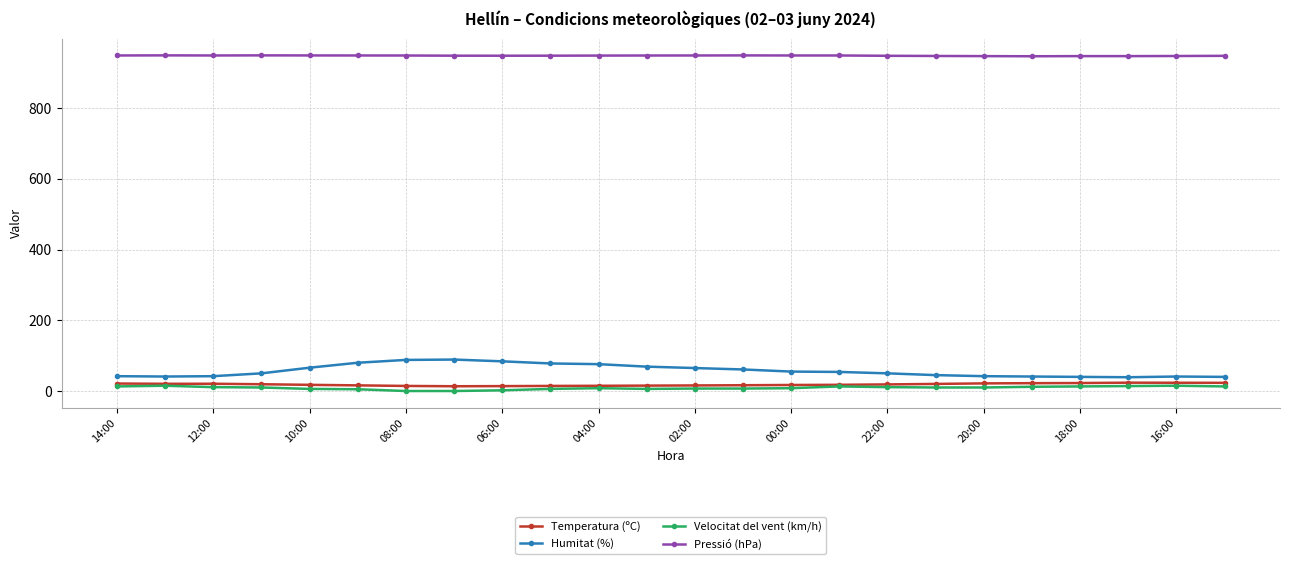

Which series has the largest total across all categories?

Pressió (hPa)